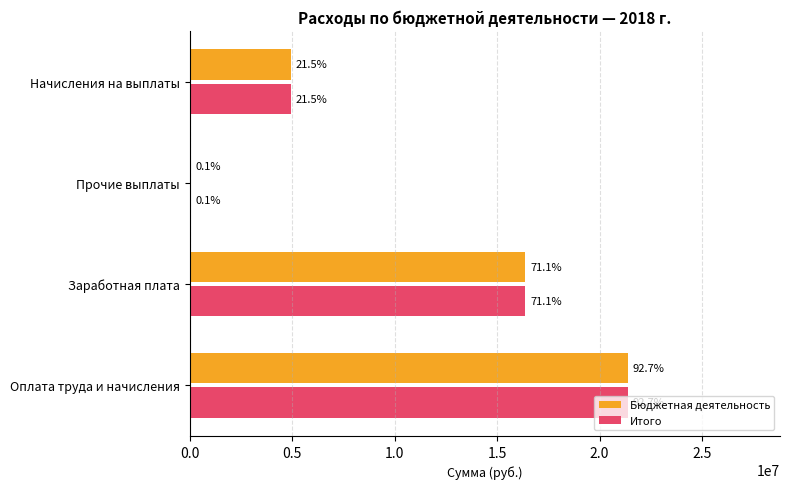

What are all the series names shown in the legend?

Бюджетная деятельность, Итого